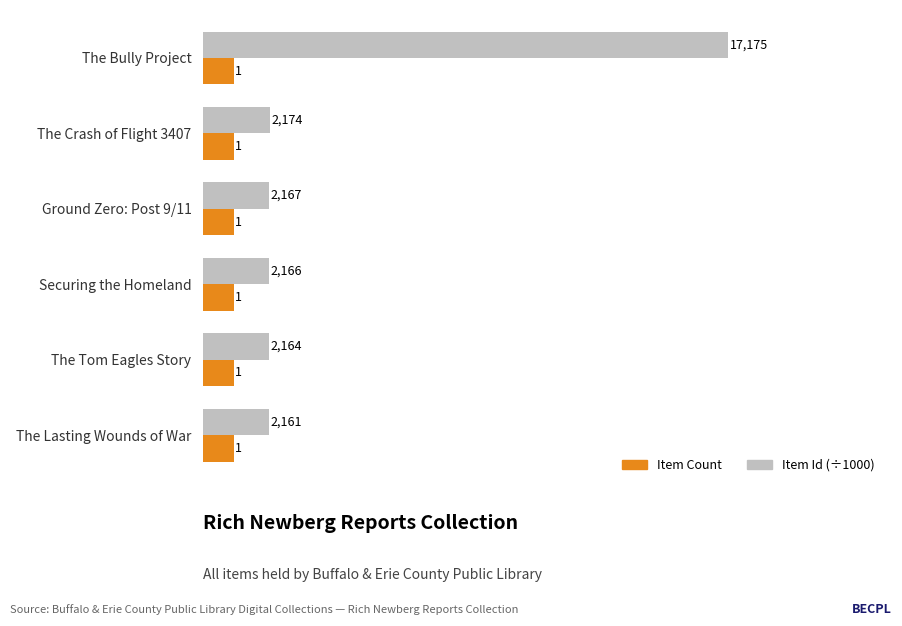

Is it true that Item Id (÷1000) equals 3.9 at The Tom Eagles Story?

False